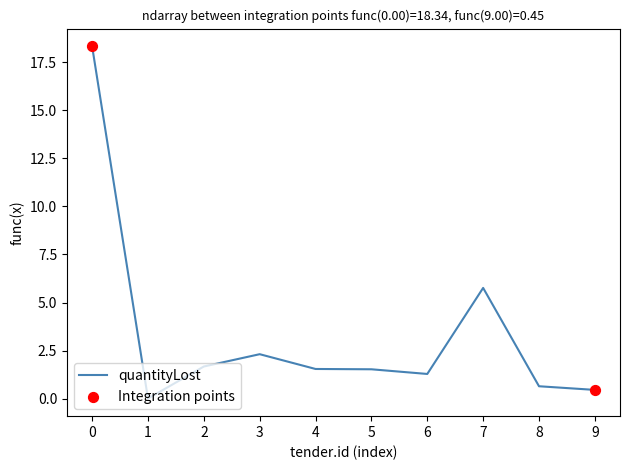

What is the change in value from 4 to 9?

-1.1